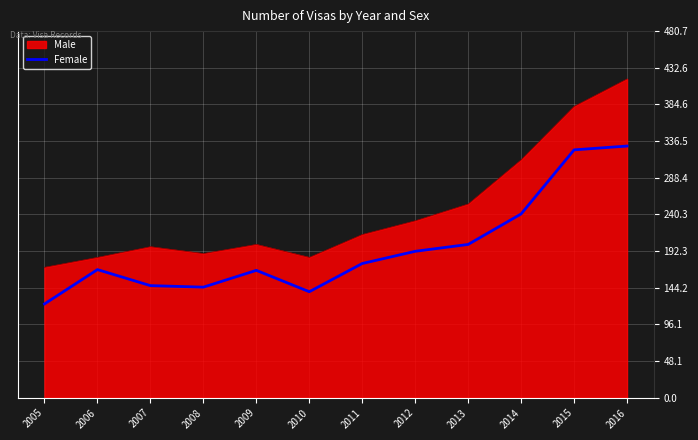

Rank the series at 2010 from highest to lowest value.

Male, Female